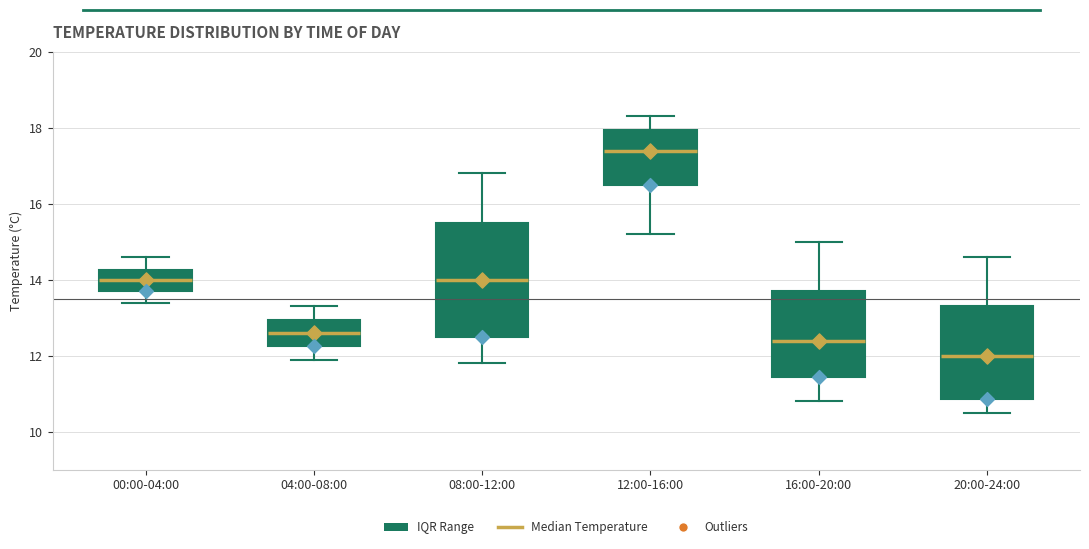

Reading left to right, transcribe this box plot: for each box, give where its median line is, the range the box spans, and where its two whiskers end, as read against the y-axis. The values are not printed on the chart, so give them approximately, as read against the axis.

00:00-04:00: median 14.0, box 13.8 to 14.2, whiskers 13.4 to 14.6
04:00-08:00: median 12.6, box 12.2 to 13.0, whiskers 12.0 to 13.4
08:00-12:00: median 14.0, box 12.6 to 15.6, whiskers 11.8 to 16.8
12:00-16:00: median 17.4, box 16.6 to 18.0, whiskers 15.2 to 18.4
16:00-20:00: median 12.4, box 11.4 to 13.8, whiskers 10.8 to 15.0
20:00-24:00: median 12.0, box 10.8 to 13.4, whiskers 10.6 to 14.6